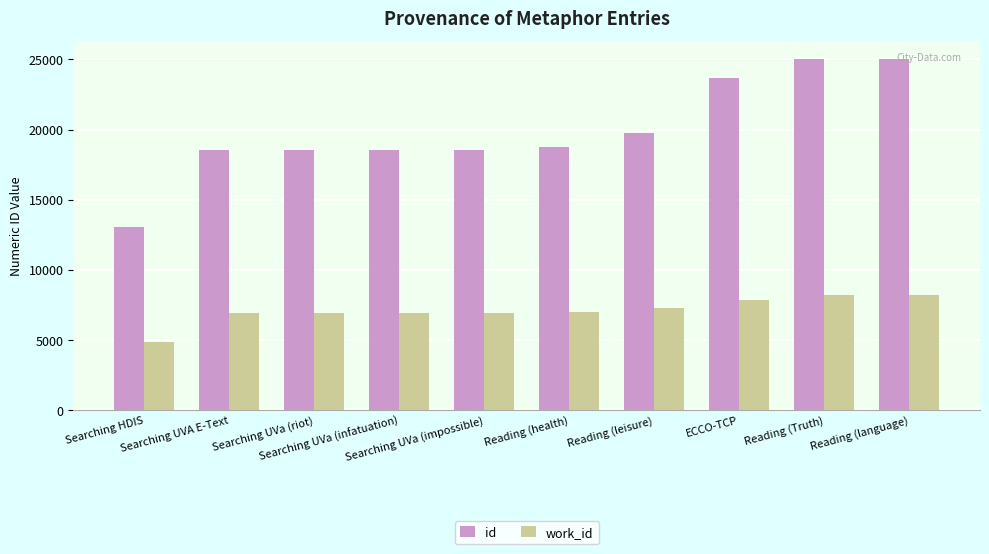

What are all the series names shown in the legend?

id, work_id